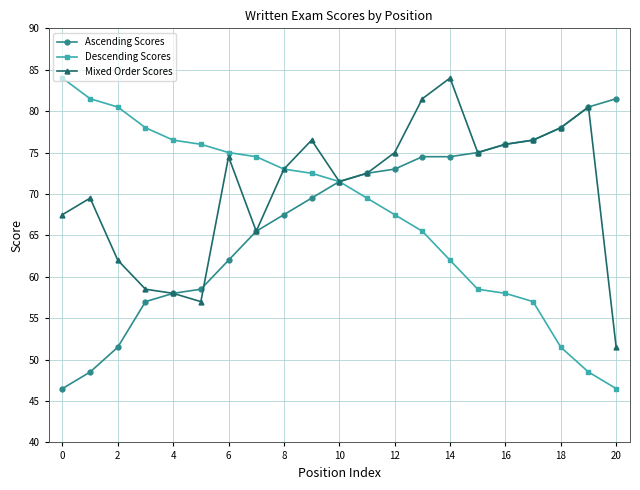

What is the maximum value for Mixed Order Scores?

84.0